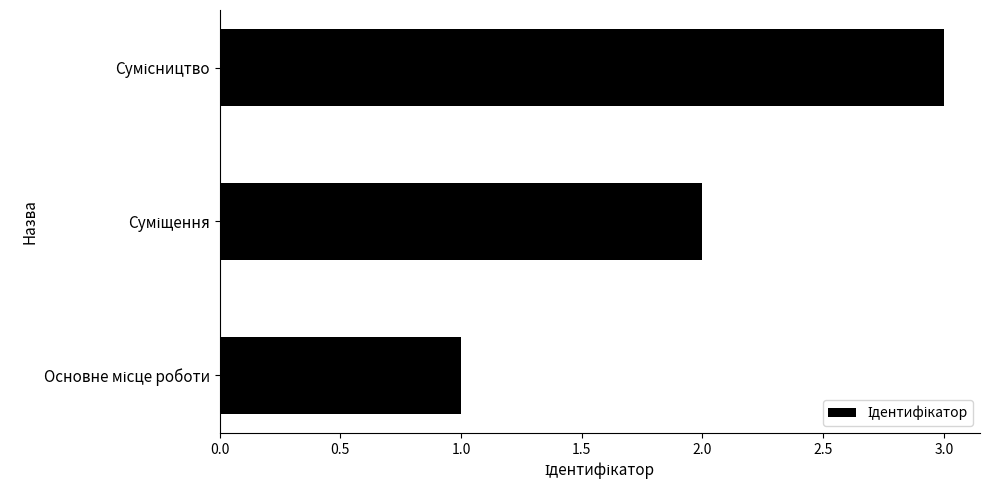

What is the greatest value displayed?

3